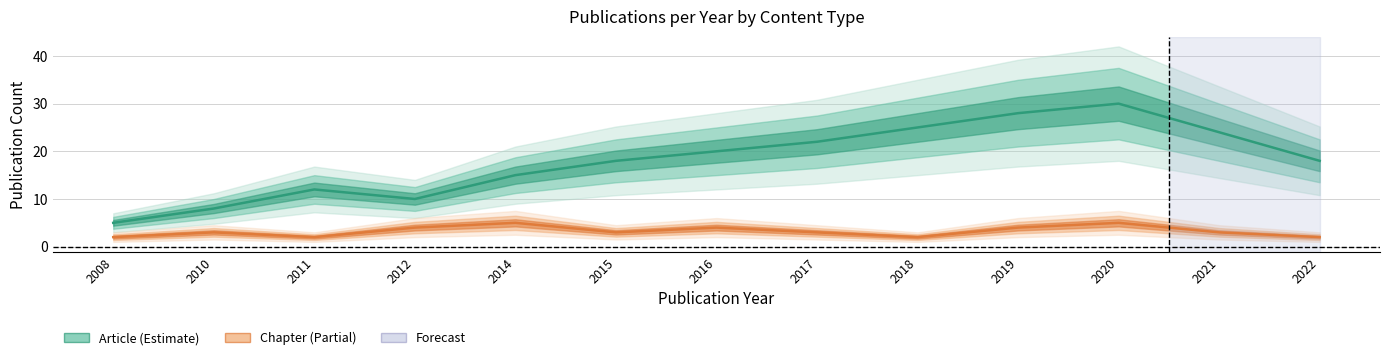

Is the value of Chapter at 2019 greater than the value of Article at 2015?

No